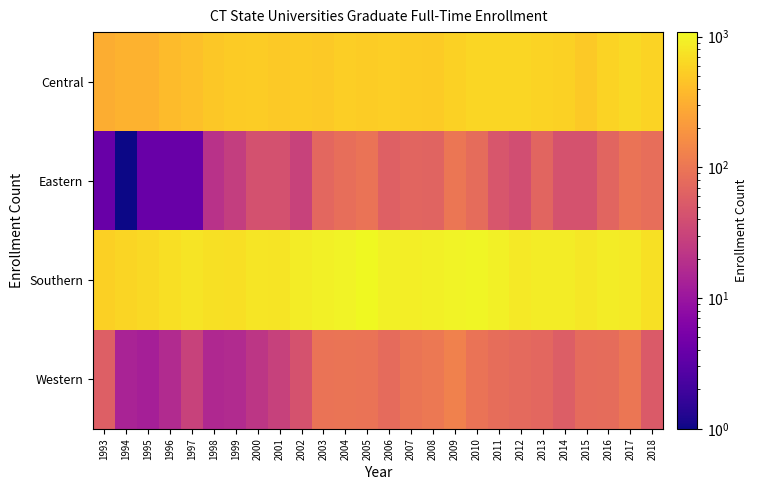

List the series in order of their peak value, lowest first.

Eastern, Western, Central, Southern